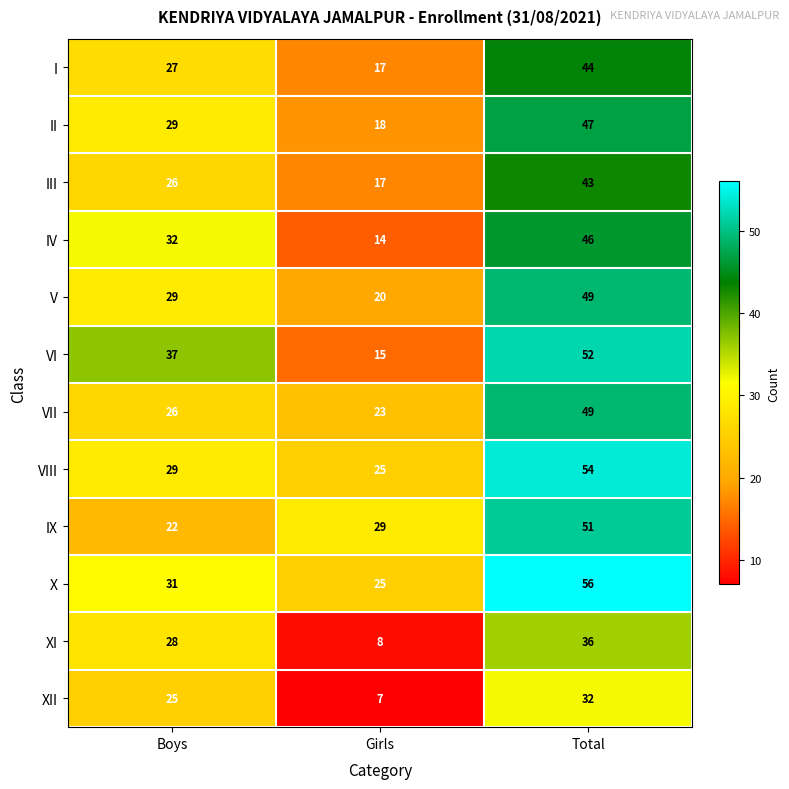

At which label does I reach its minimum?

Girls